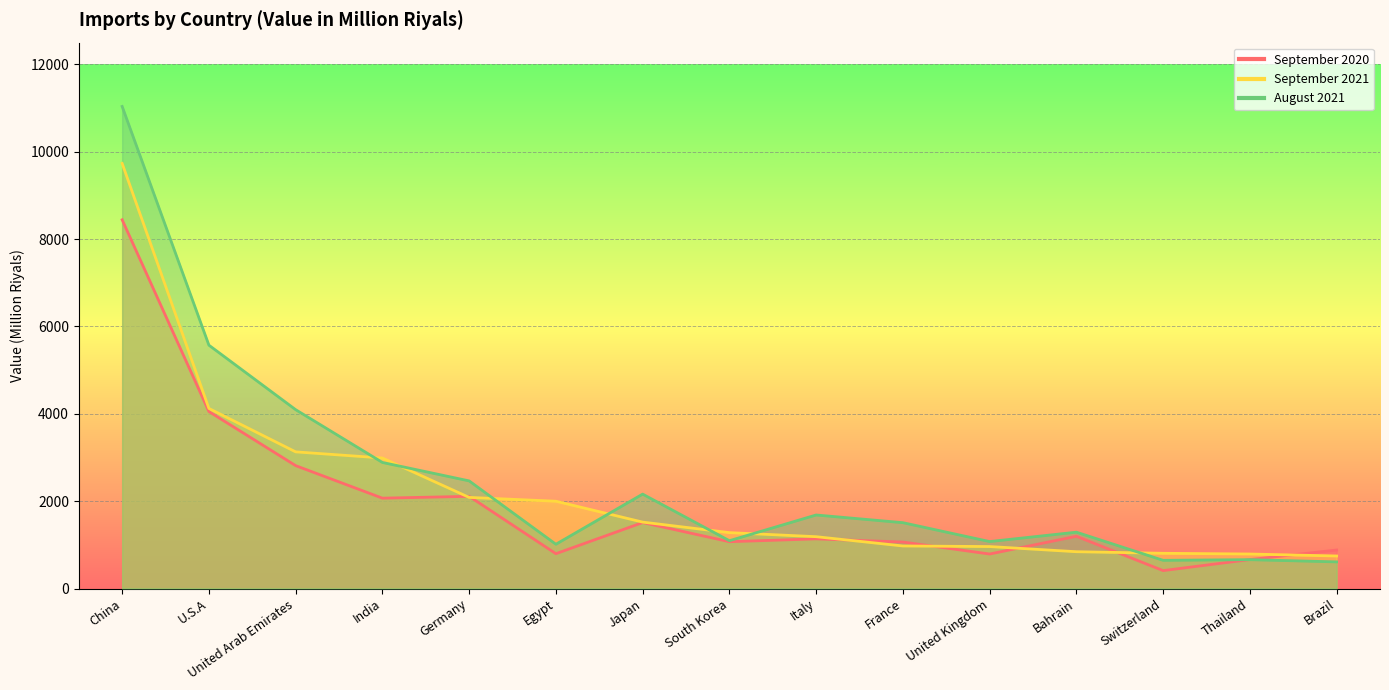

What are all the series names shown in the legend?

September 2020, September 2021, August 2021